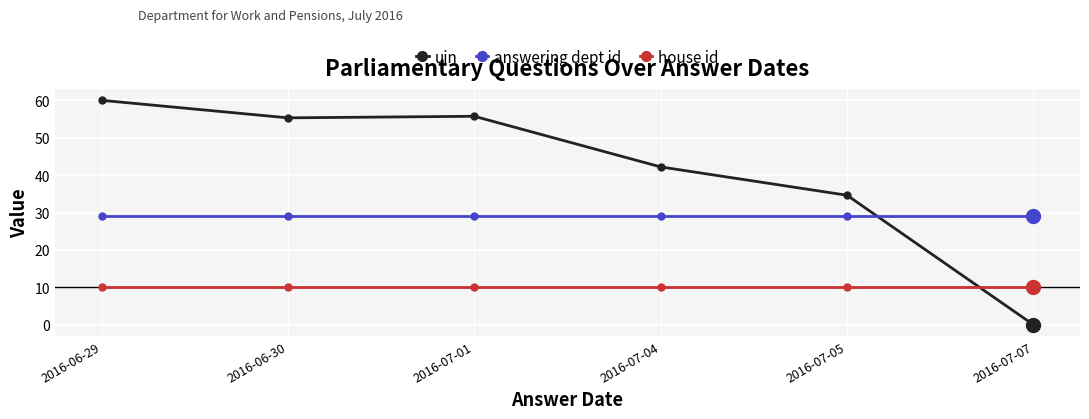

Which category has the lowest value across all series?

2016-07-07